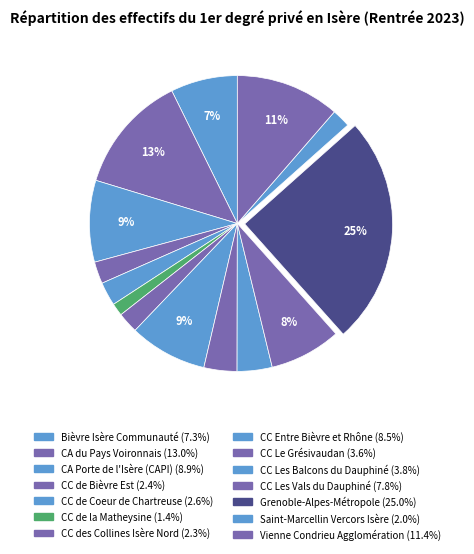

Which category has the smallest portion of the pie?

CC de la Matheysine